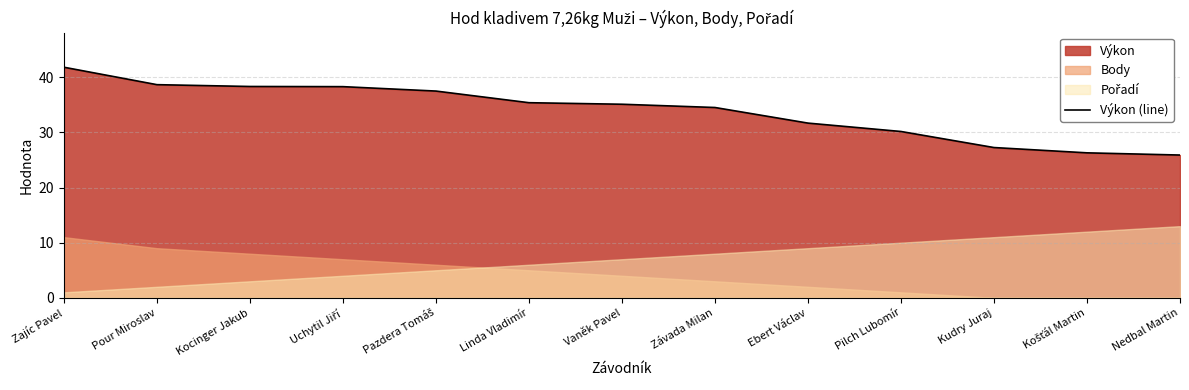

Rank the categories by value from lowest to highest.

Nedbal Martin, Košťál Martin, Kudry Juraj, Pilch Lubomír, Ebert Václav, Závada Milan, Vaněk Pavel, Linda Vladimír, Pazdera Tomáš, Uchytil Jiří, Kocinger Jakub, Pour Miroslav, Zajíc Pavel